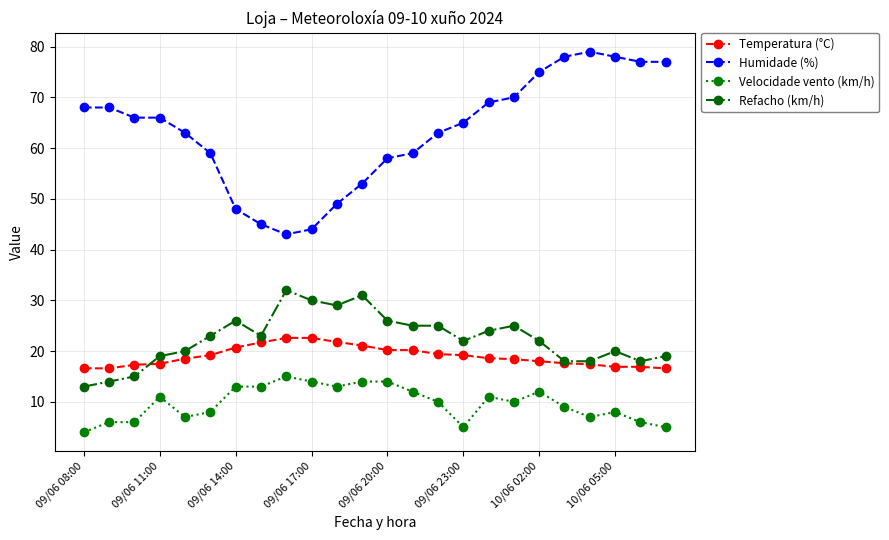

True or false: Refacho (km/h) and Humidade (%) cross at least once.

False